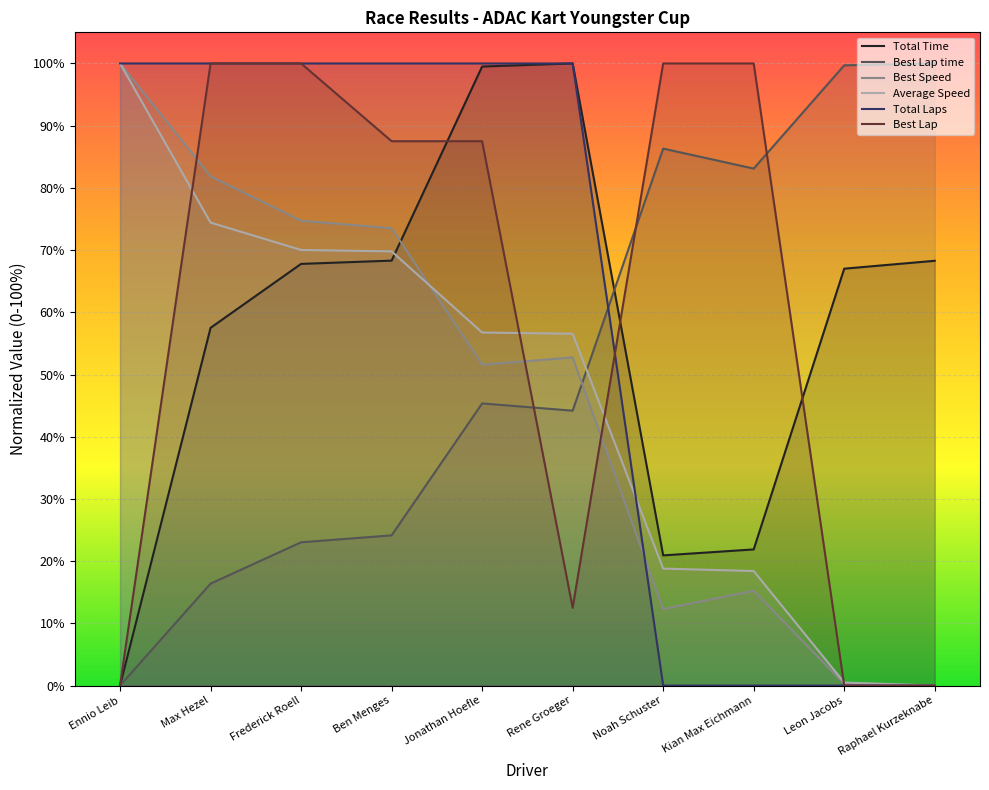

What is the value of the Total Laps point at the 2nd from the left?

1.0